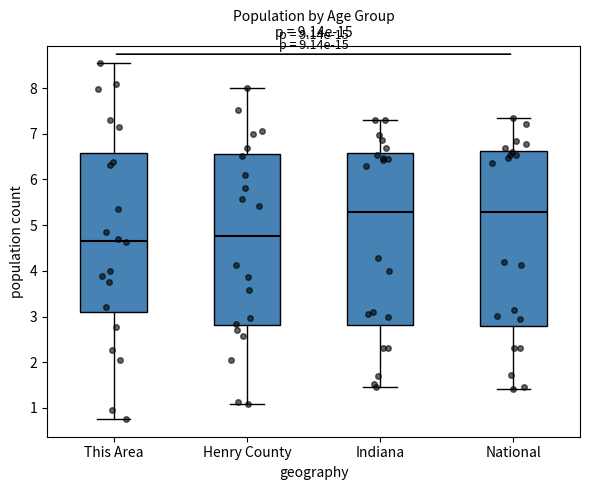

Reading left to right, transcribe this box plot: for each box, give where its median line is, the range the box spans, and where its two whiskers end, as read against the y-axis. The values are not printed on the chart, so give them approximately, as read against the axis.

This Area: median 4.7, box 3.1 to 6.6, whiskers 0.8 to 8.5
Henry County: median 4.8, box 2.8 to 6.5, whiskers 1.1 to 8.0
Indiana: median 5.3, box 2.8 to 6.6, whiskers 1.5 to 7.3
National: median 5.3, box 2.8 to 6.6, whiskers 1.4 to 7.4